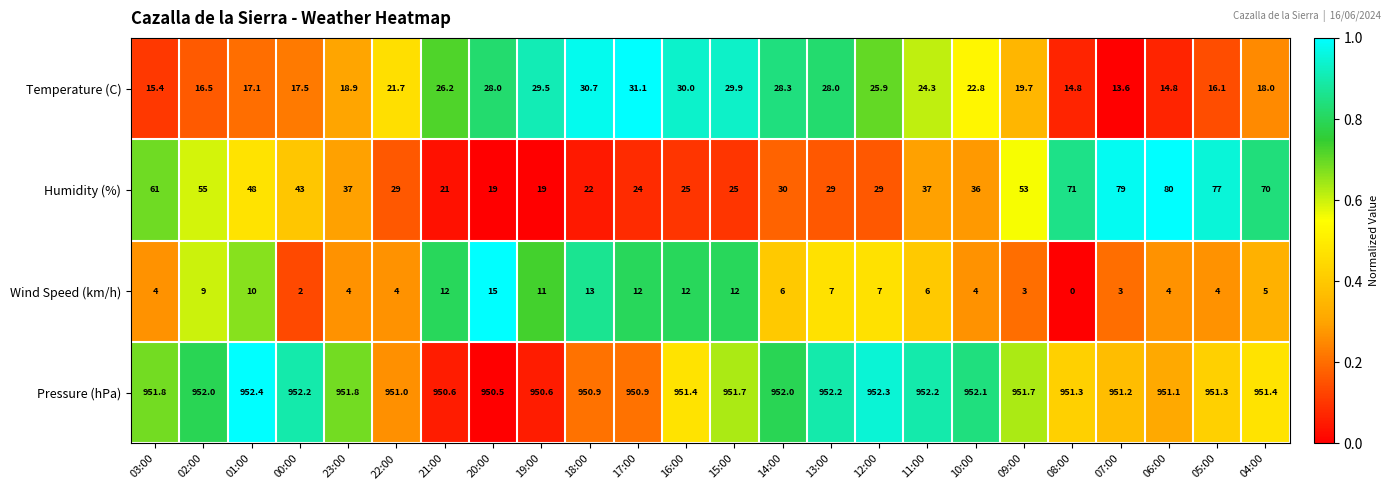

Where is Temperature (C) nearest to the value 22?

22:00